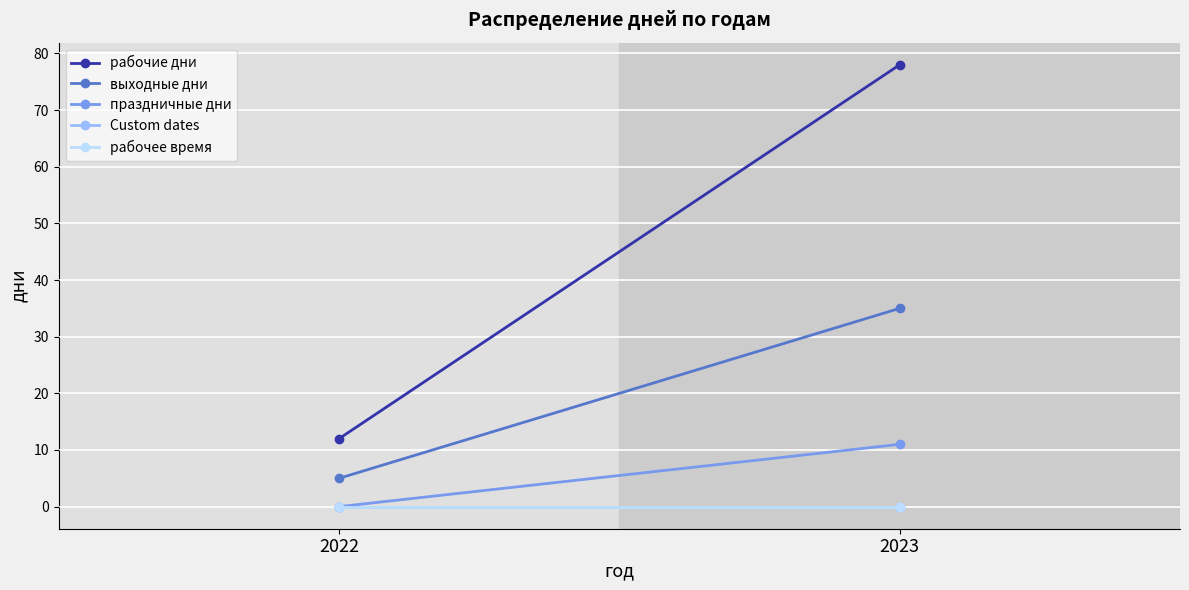

Reading left to right, extract all data points from this chart.

рабочие дни: 2022=12	2023=78
выходные дни: 2022=5	2023=35
праздничные дни: 2022=0	2023=11
Custom dates: 2022=0	2023=0
рабочее время: 2022=0	2023=0